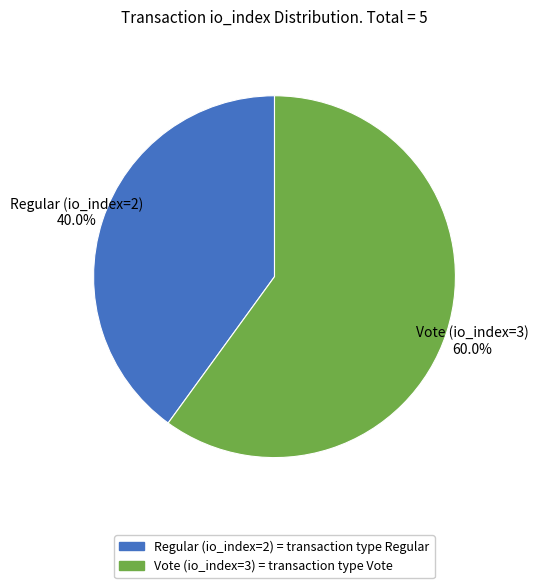

To the nearest percent, what is the average slice percentage?

50%